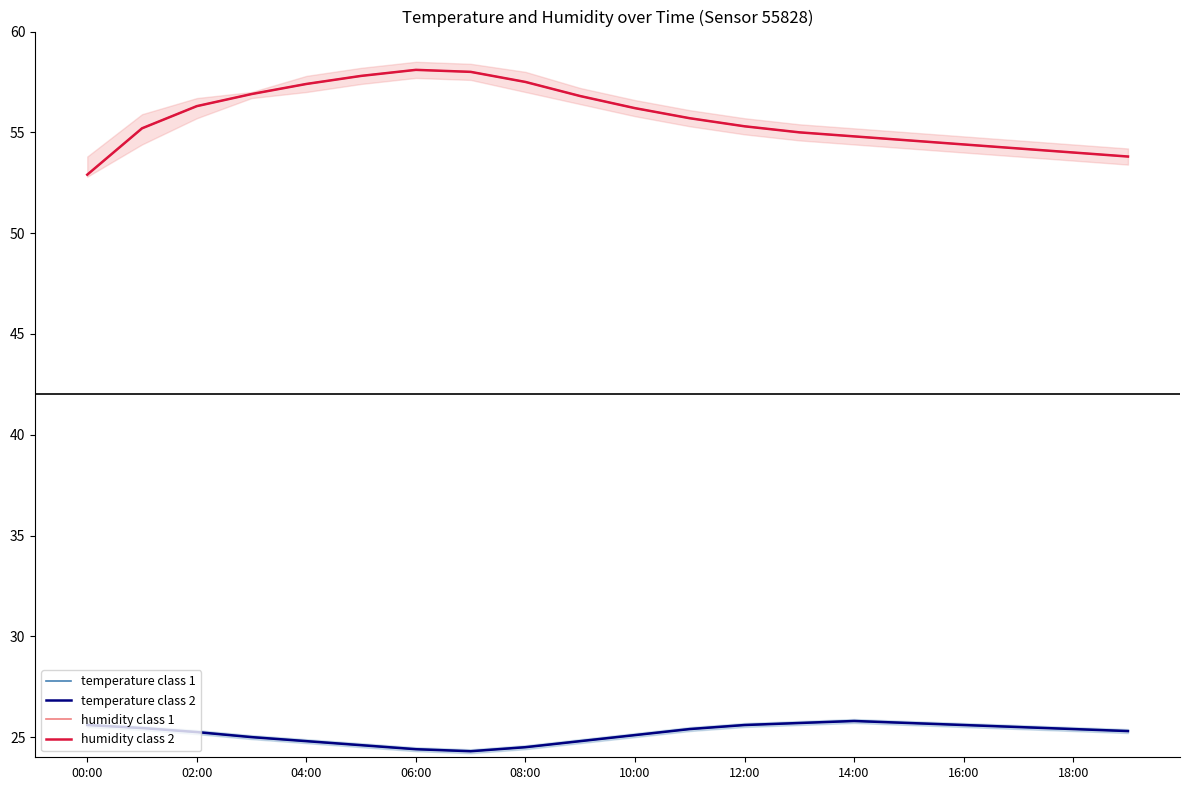

What is the difference between the temperature class 1 values at 19 and 04:00?

0.1